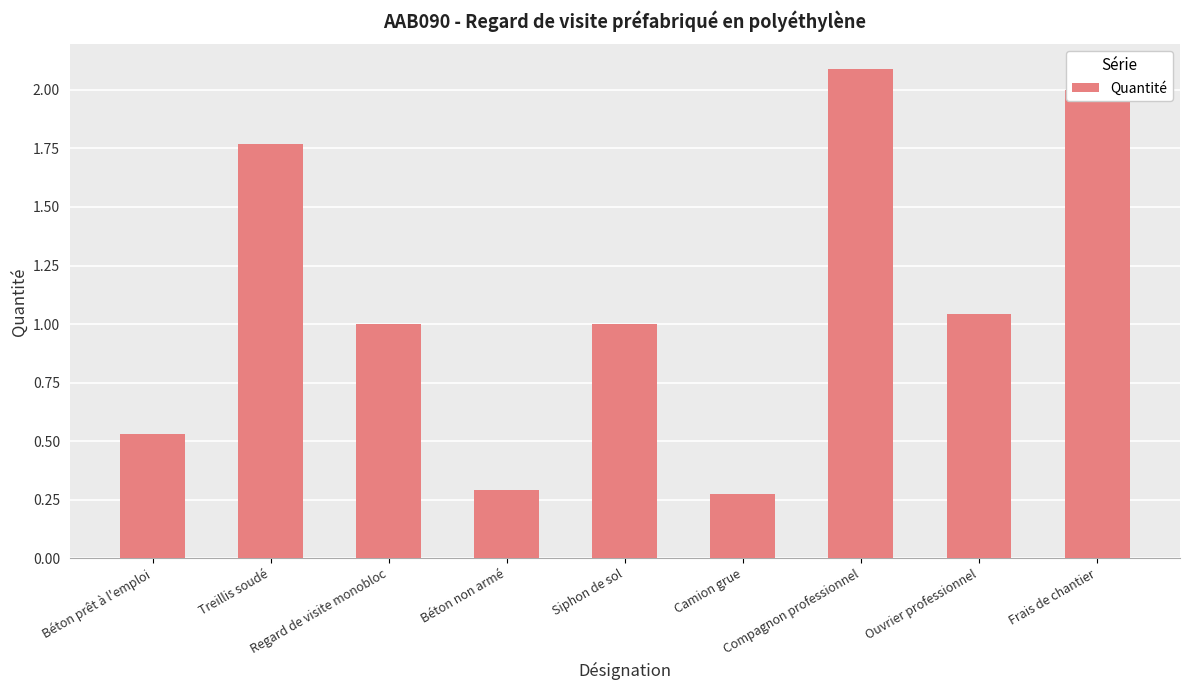

What is the sum of all values?

10.0